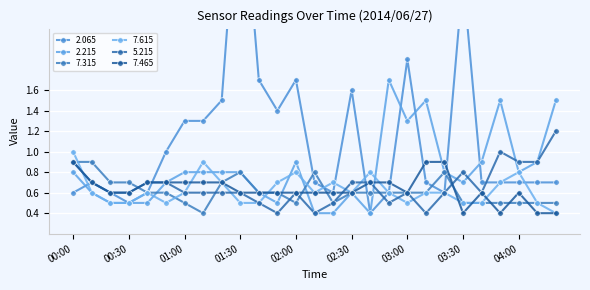

What is the label of the 18th point from the left?

02:50